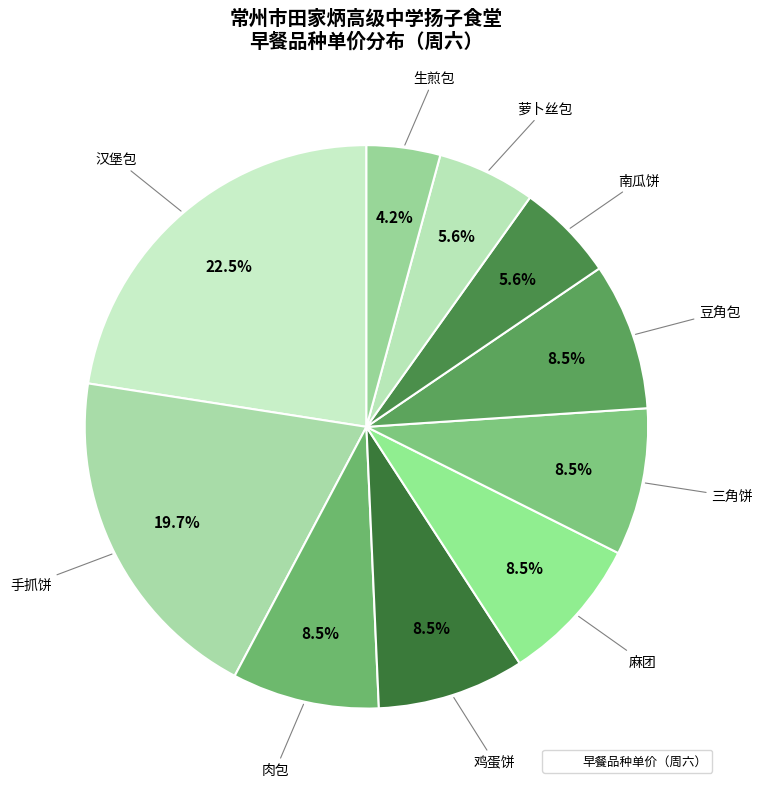

Which category has the smallest portion of the pie?

生煎包